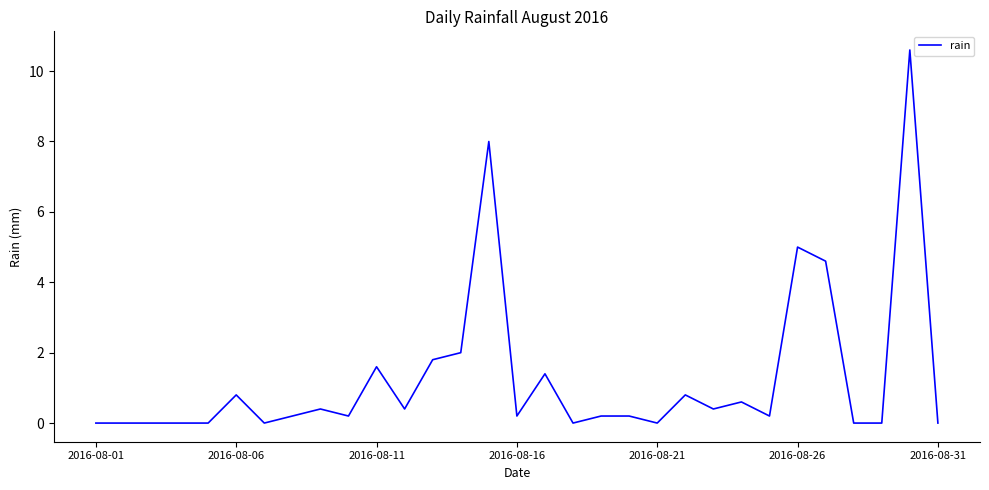

What is the maximum value shown in the chart?

10.6